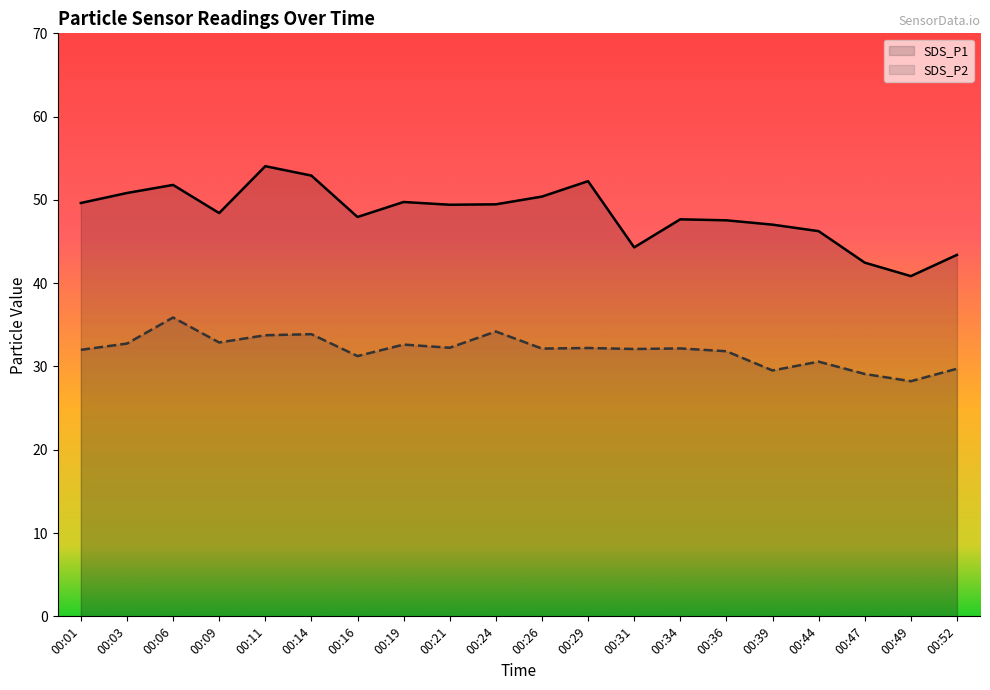

True or false: SDS_P2 and SDS_P1 cross at least once.

False